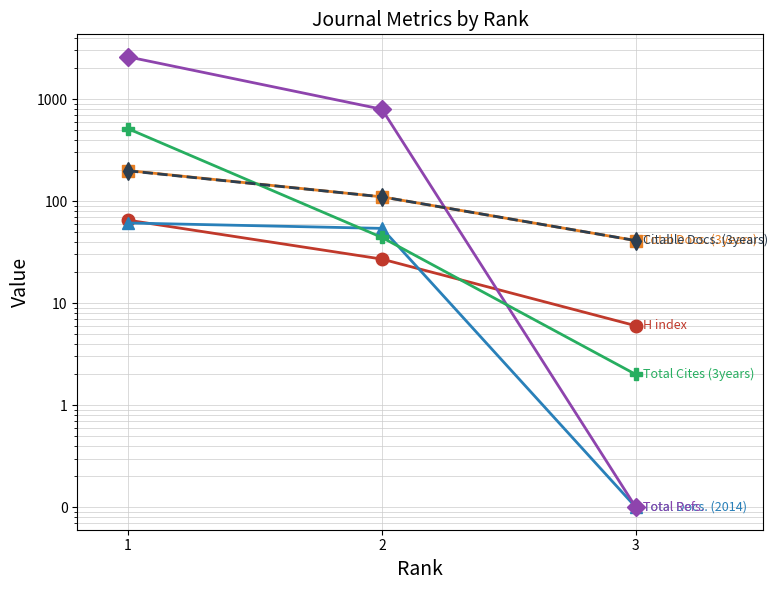

How many distinct data groups are displayed?

6